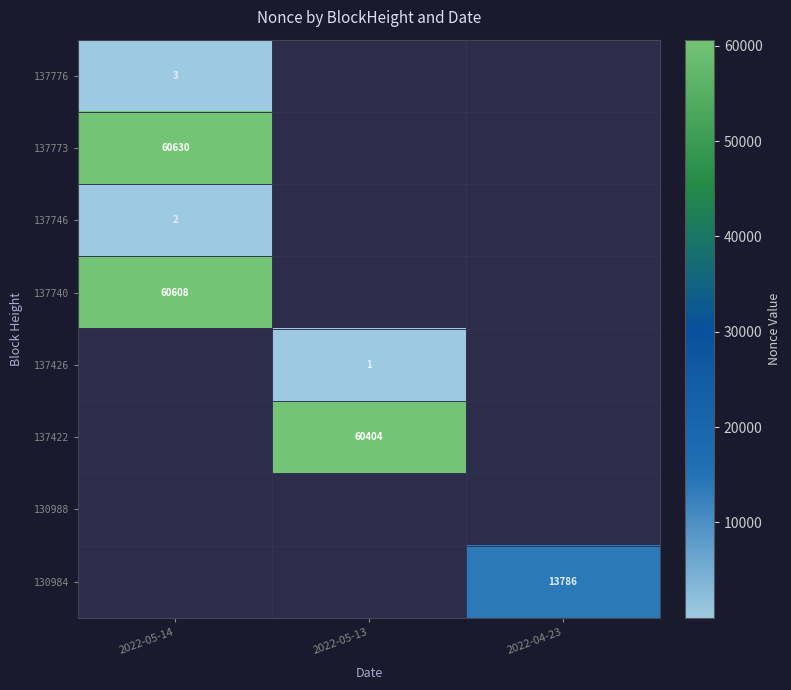

True or false: 137422 has a value of 23174 at 2022-05-13.

False